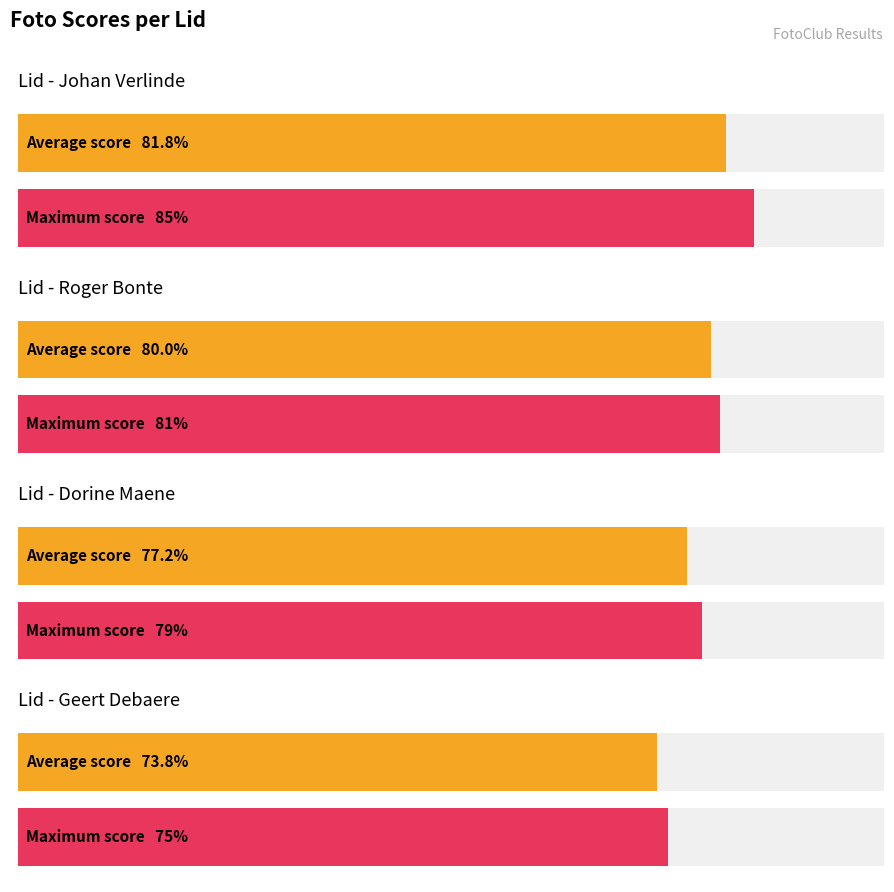

How many categories are shown in the chart?

4